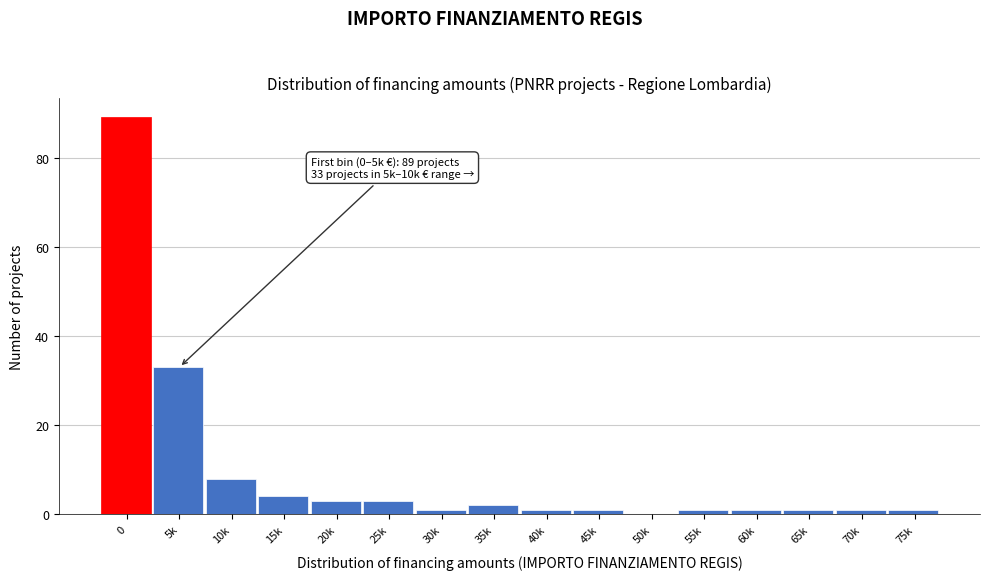

Reading left to right, extract all data points from this chart.

0=89	5k=33	10k=8	15k=4	20k=3	25k=3	30k=1	35k=2	40k=1	45k=1	50k=0	55k=1	60k=1	65k=1	70k=1	75k=1